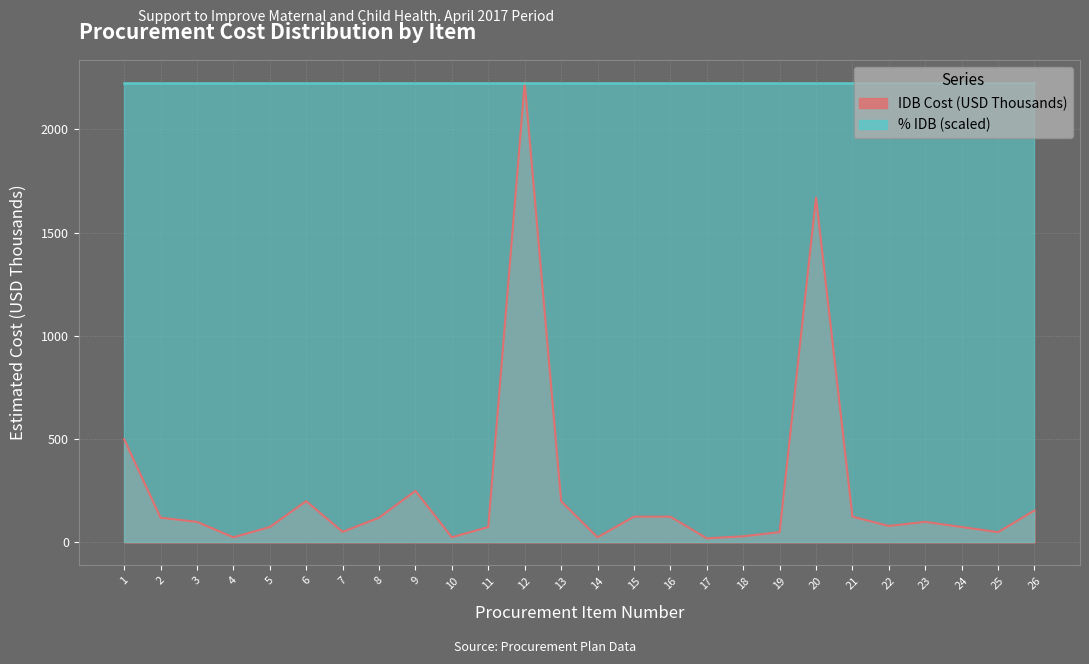

At which category does the chart reach its peak across all series?

12